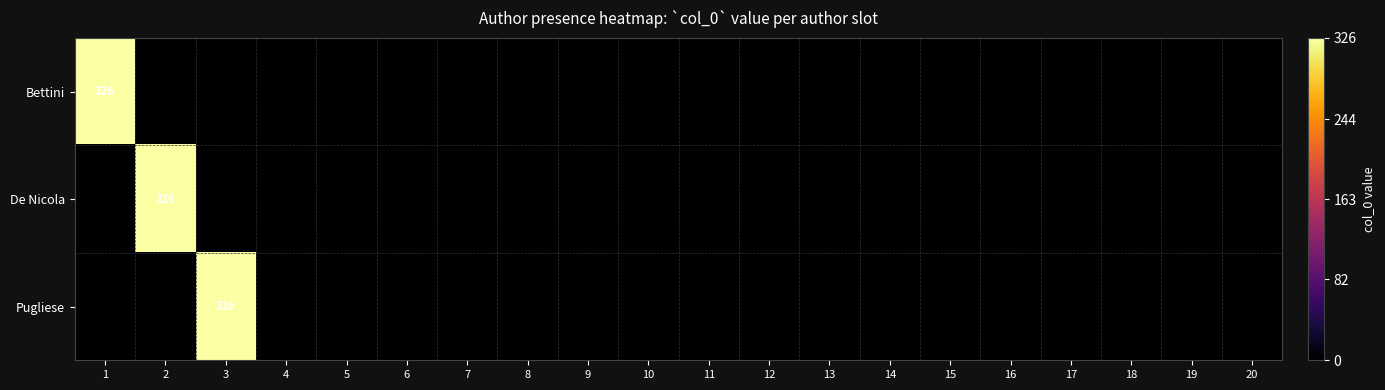

Is it true that Bettini equals 109 at 1?

False